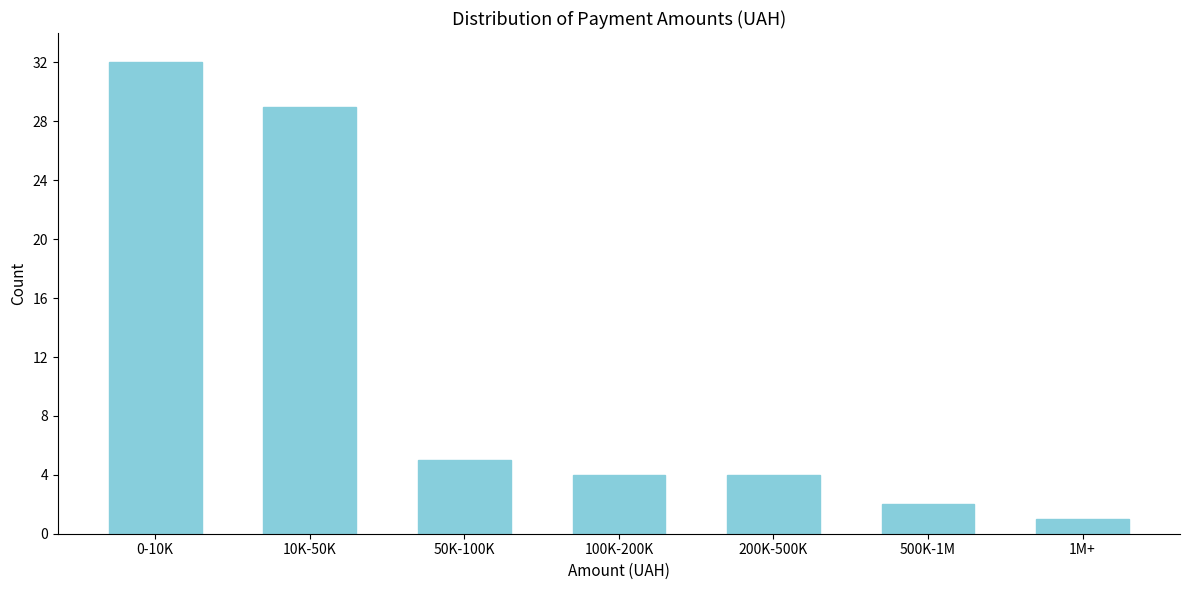

Reading left to right, transcribe all the data shown in this chart.

0-10K=32	10K-50K=29	50K-100K=5	100K-200K=4	200K-500K=4	500K-1M=2	1M+=1